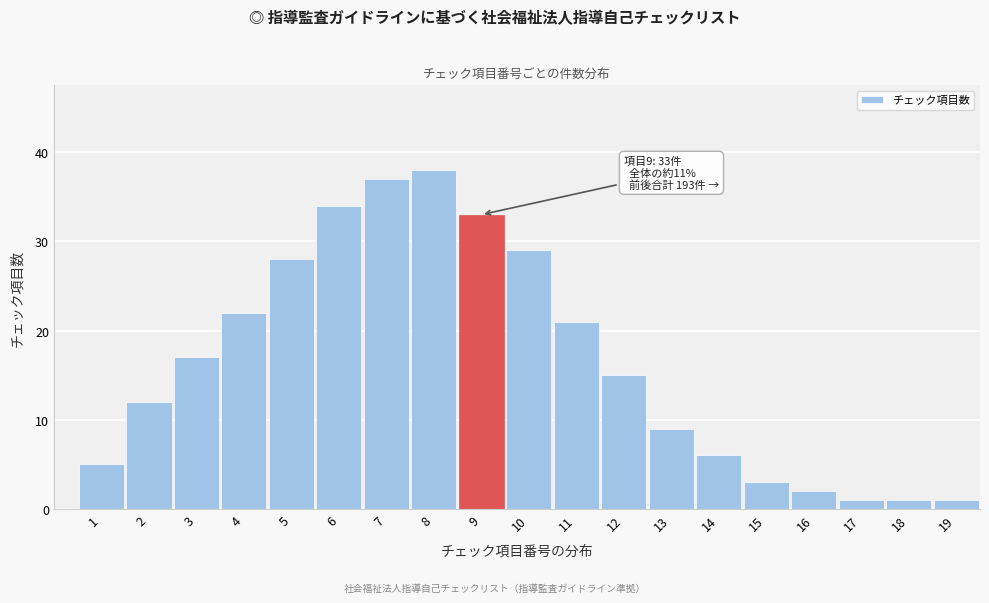

Reading left to right, transcribe all the data shown in this chart.

1=5	2=12	3=17	4=22	5=28	6=34	7=37	8=38	9=33	10=29	11=21	12=15	13=9	14=6	15=3	16=2	17=1	18=1	19=1